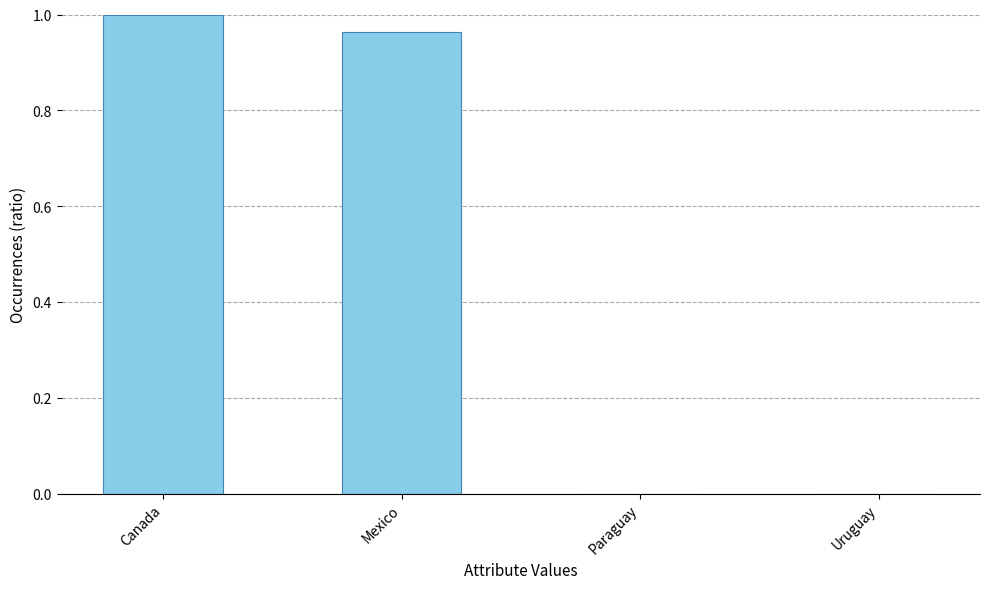

Is it true that the value at Canada is 1.0?

True